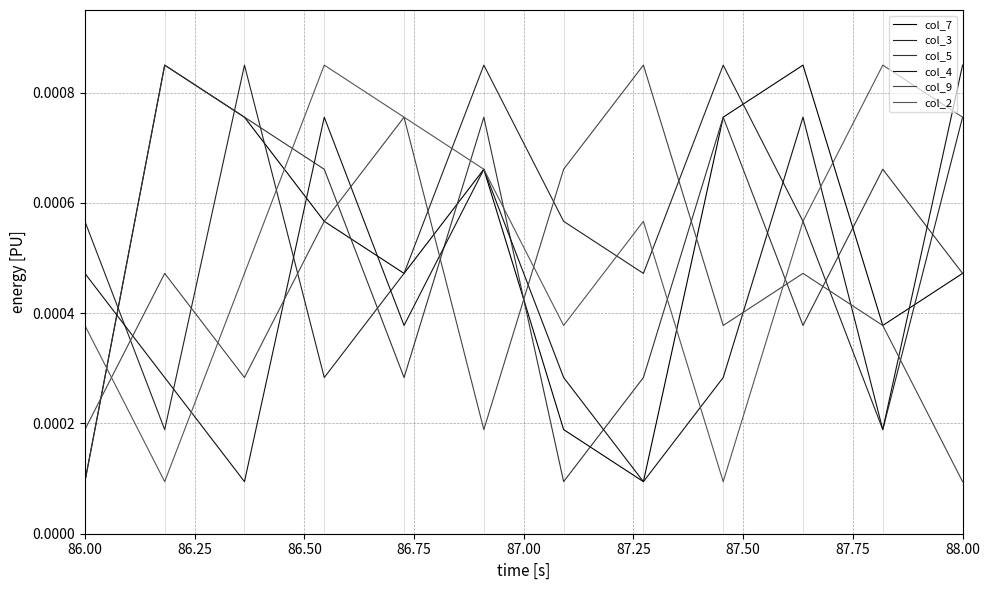

How many interior local valleys does the col_2 series have?

3